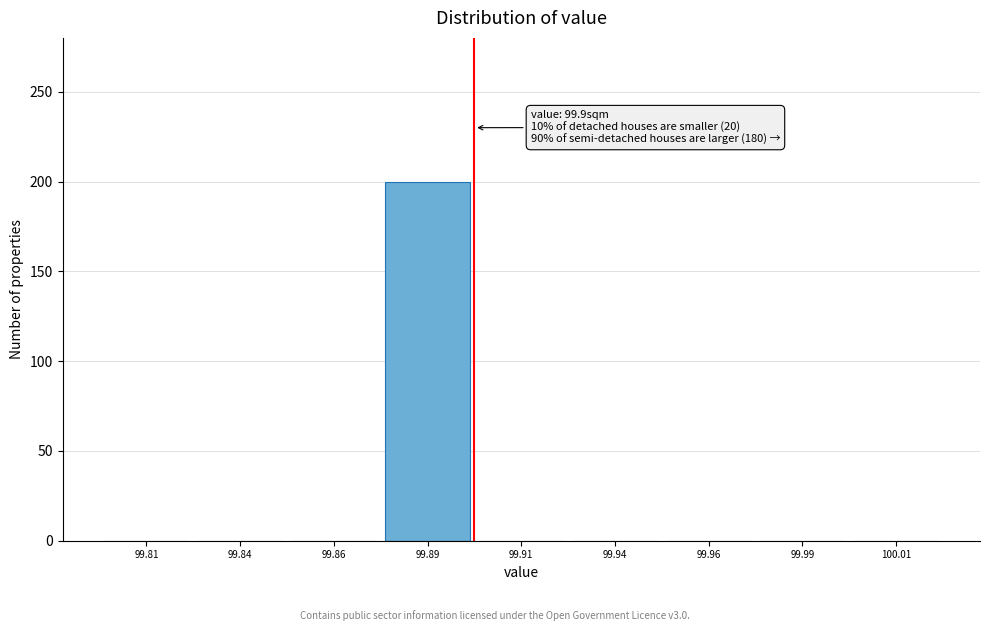

Reading left to right, list all the values displayed in this chart.

99.81=0	99.84=0	99.86=0	99.89=200	99.91=0	99.94=0	99.96=0	99.99=0	100.01=0